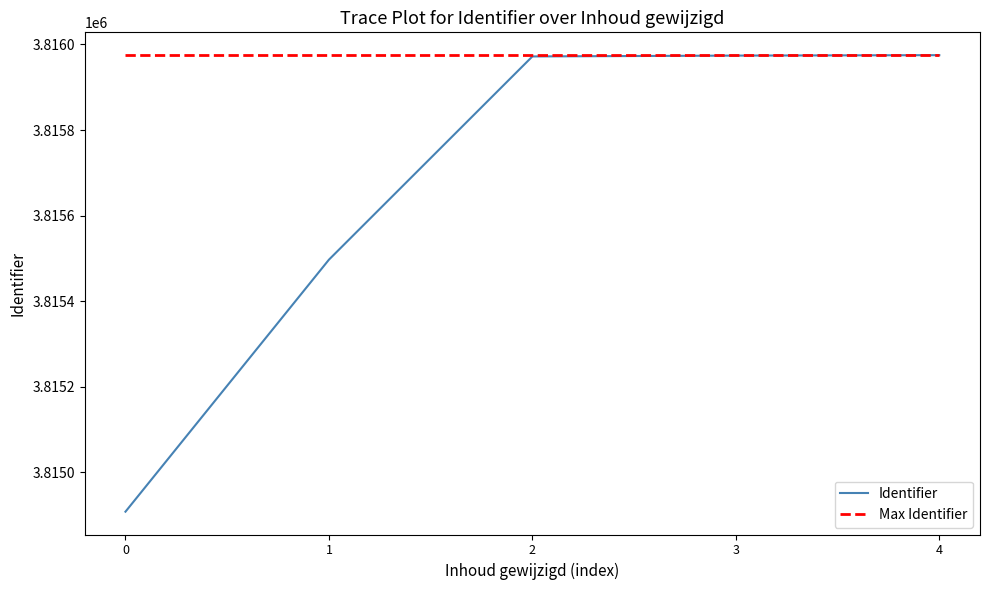

Which series has the largest total across all categories?

Max Identifier